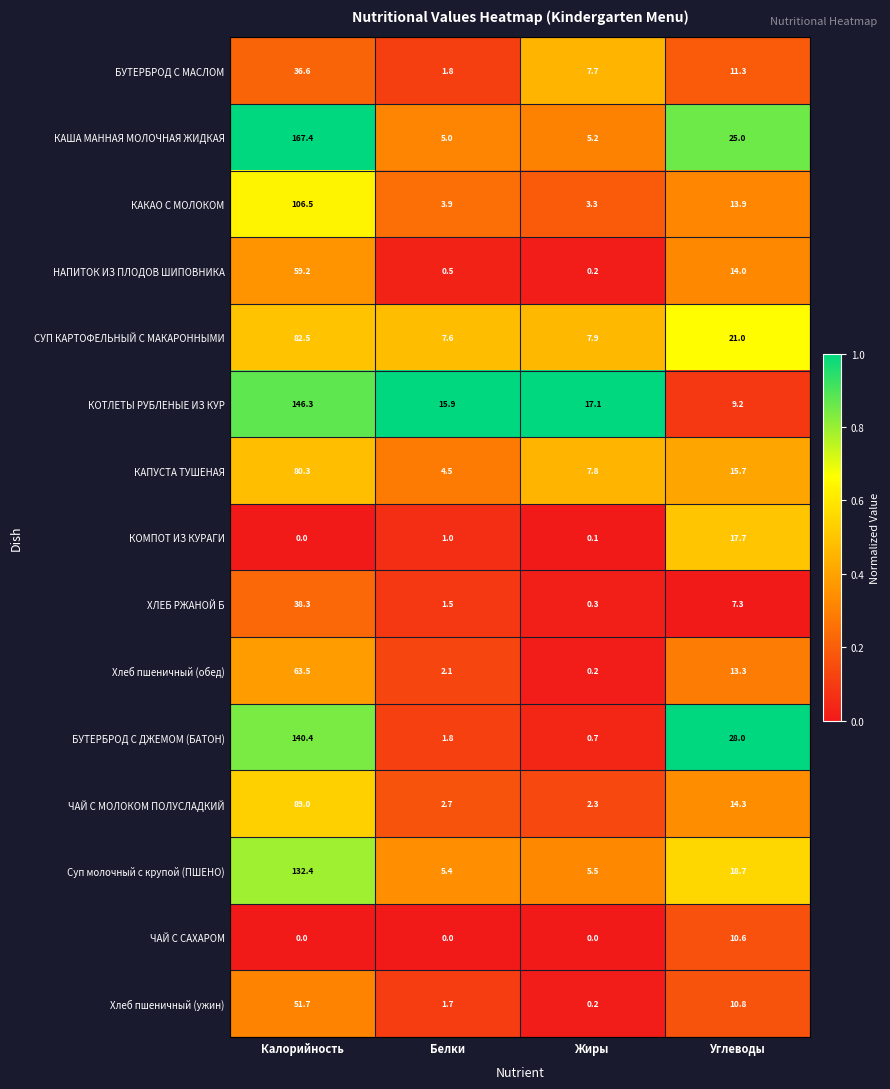

What is the sum of the Суп молочный с крупой (ПШЕНО) values at Калорийность and Углеводы?

151.1